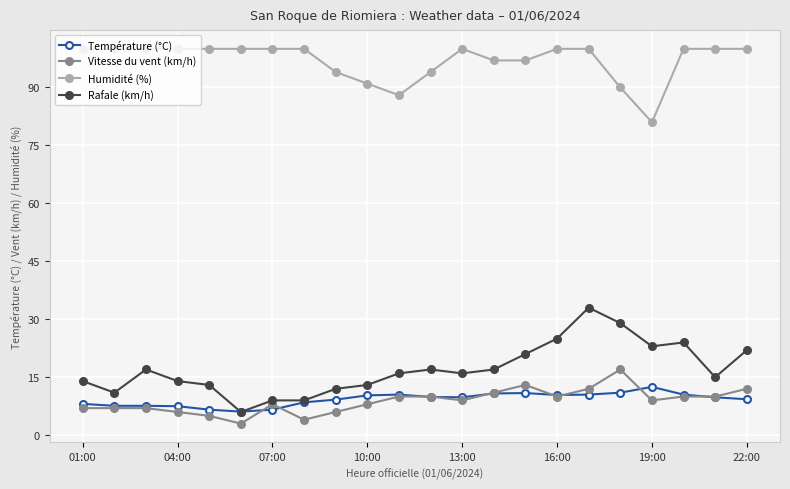

True or false: Humidité (%) and Rafale (km/h) intersect in this chart.

False